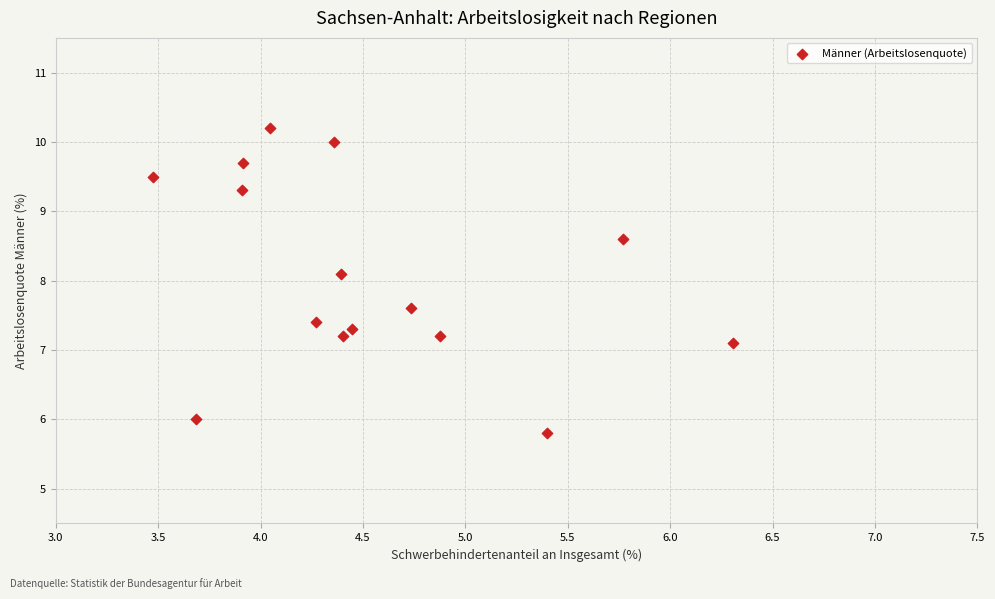

What is the range of X values (max minus min)?

2.8